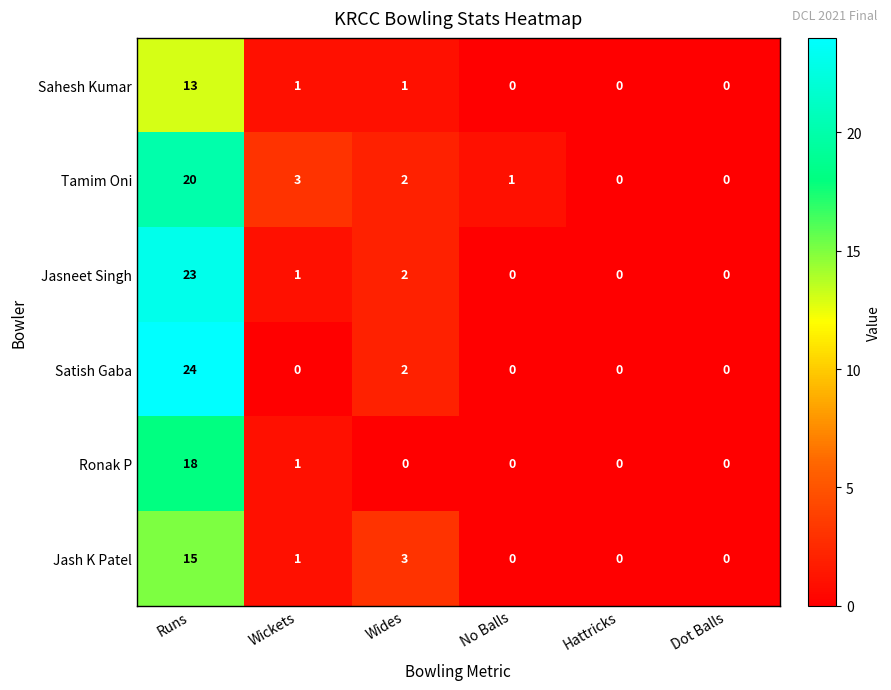

Is the value of Jasneet Singh at Runs greater than the value of Sahesh Kumar at No Balls?

Yes